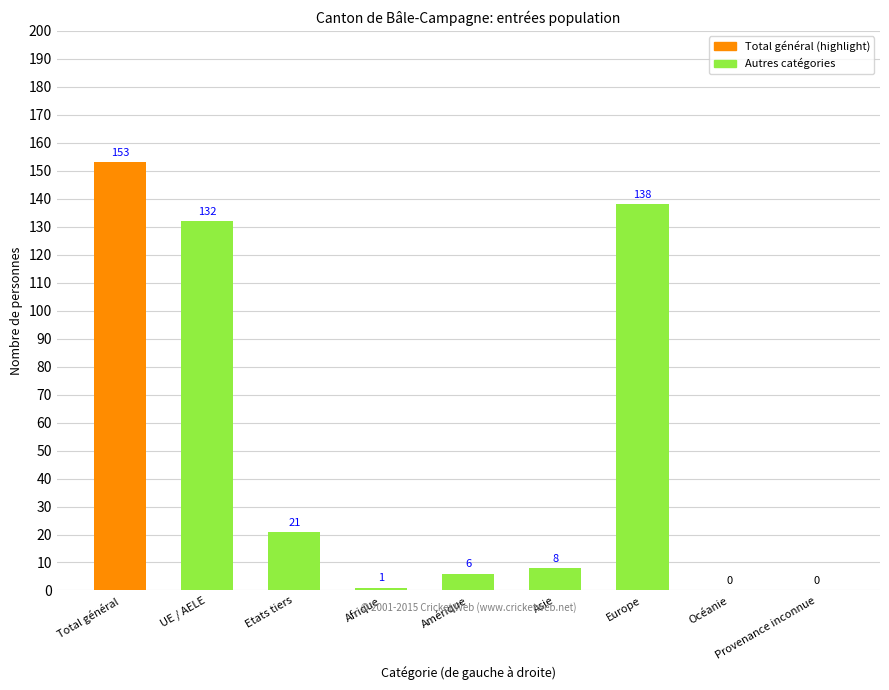

What is the sum of the values at Océanie and Afrique?

1